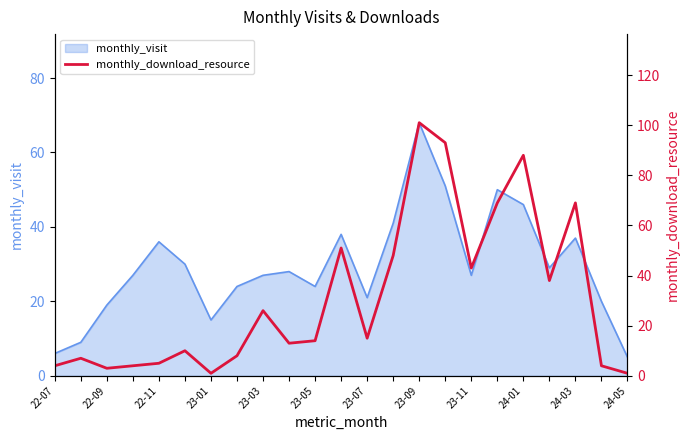

Which category has the highest value in the monthly_visit series?

23-09